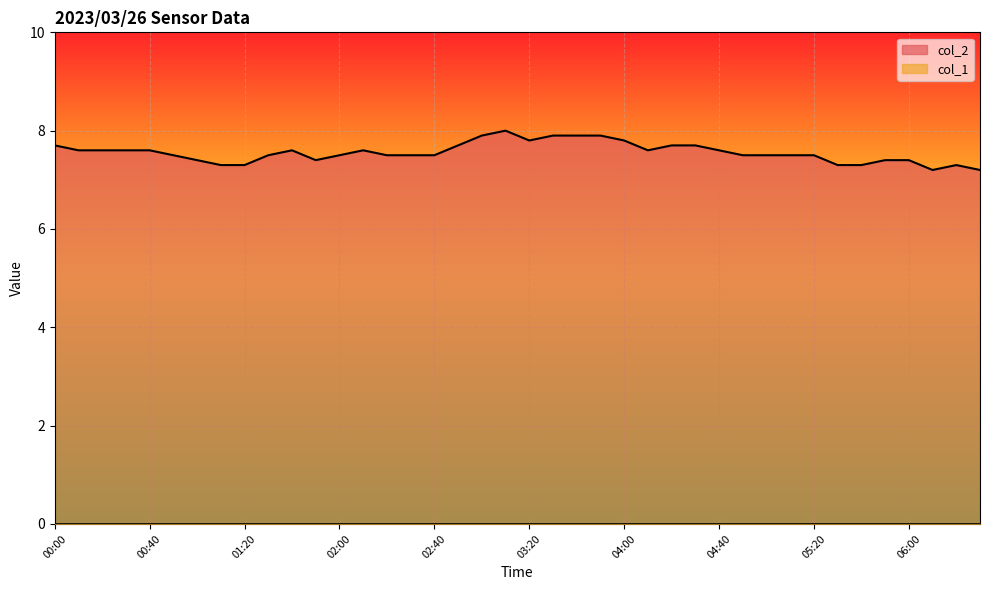

What is the minimum value shown in the chart?

0.0